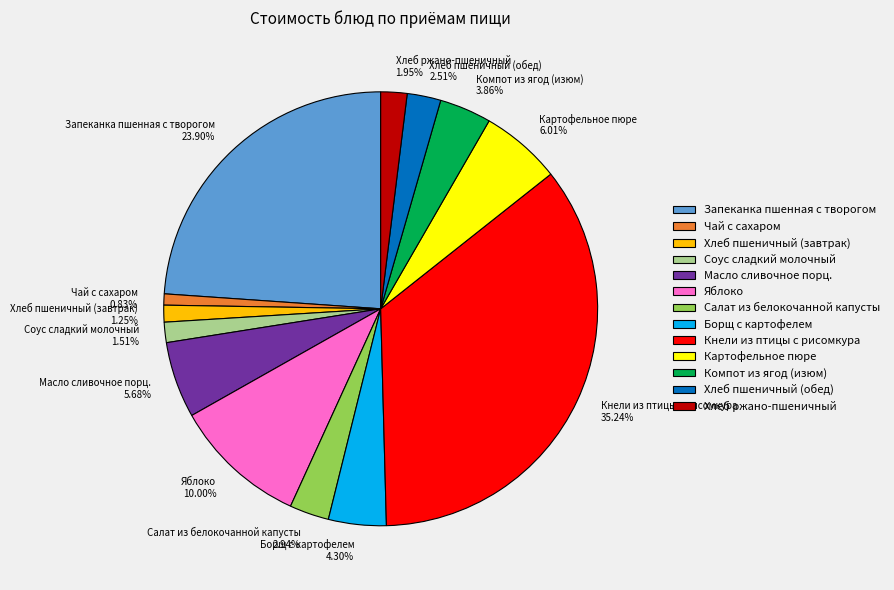

Which has a higher value, Салат из белокочанной капусты or Картофельное пюре?

Картофельное пюре